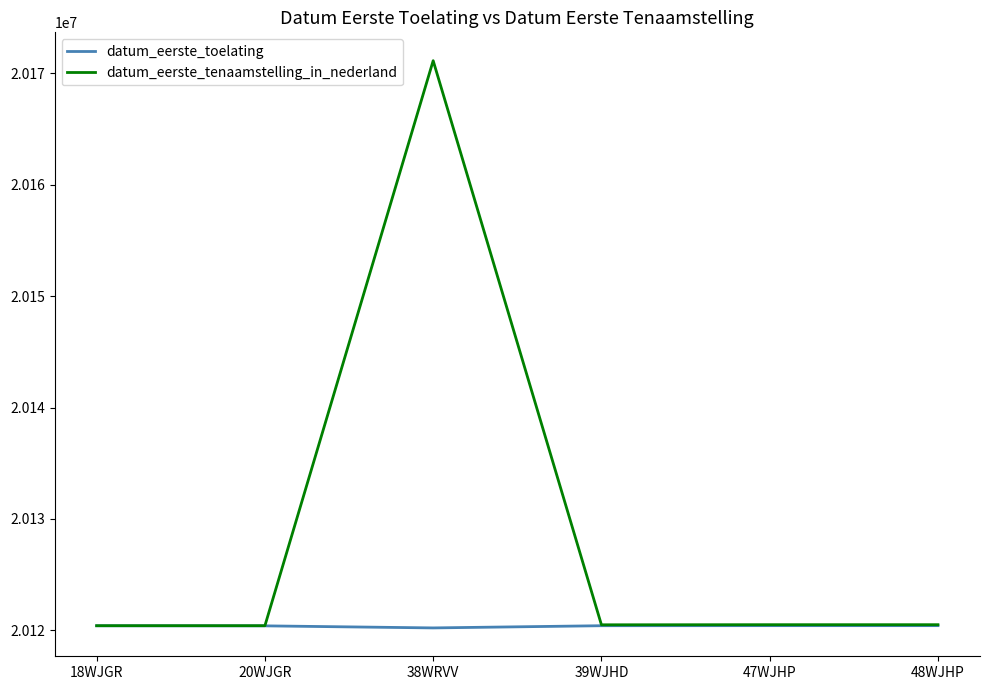

The value of datum_eerste_toelating at 20WJGR is 20120412. True or false?

True